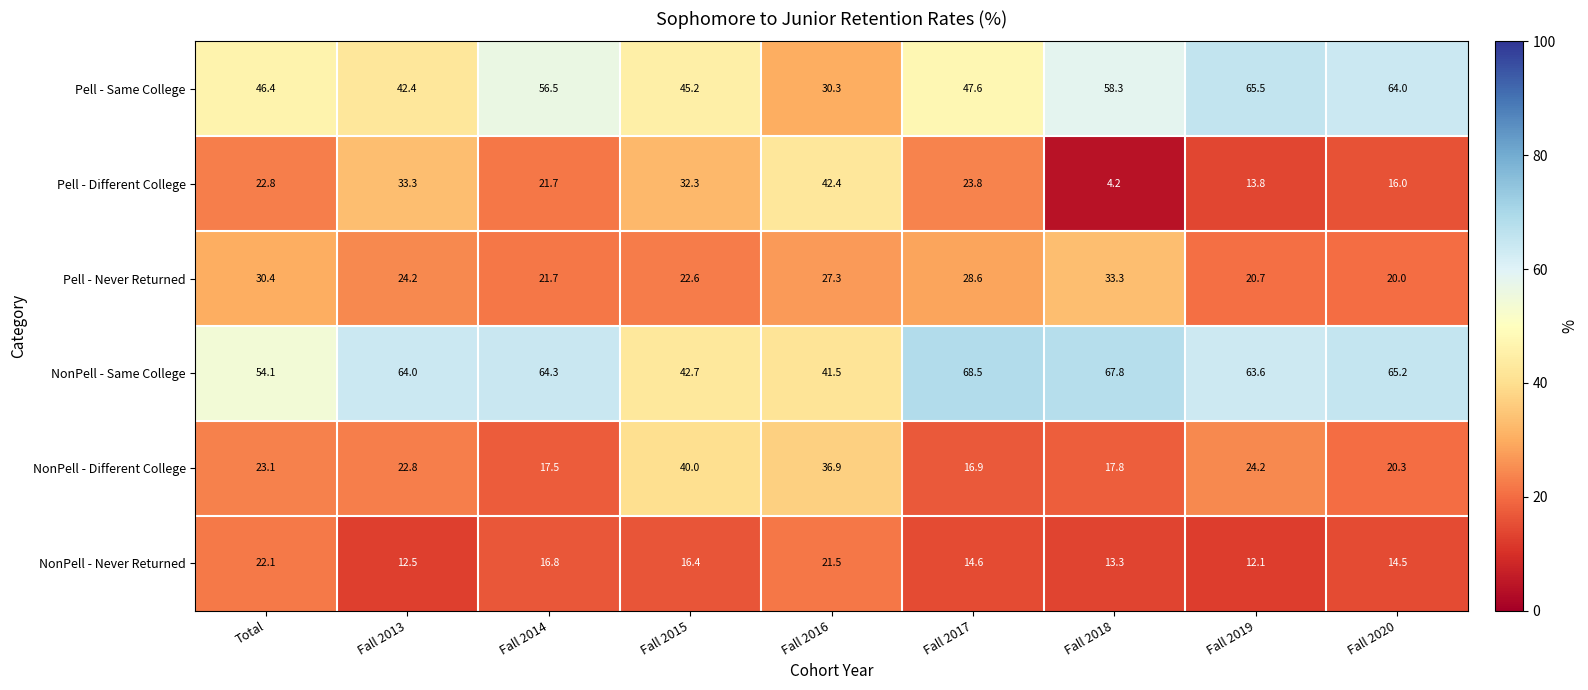

What is the difference between the Pell - Same College values at Fall 2013 and Total?

4.0